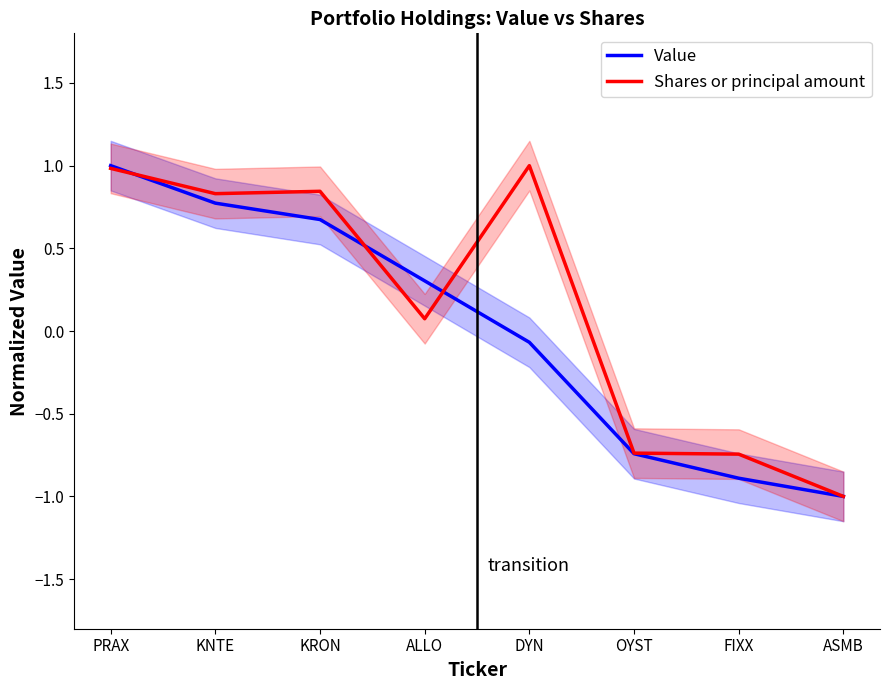

At which category is the sum across all series the highest?

PRAX